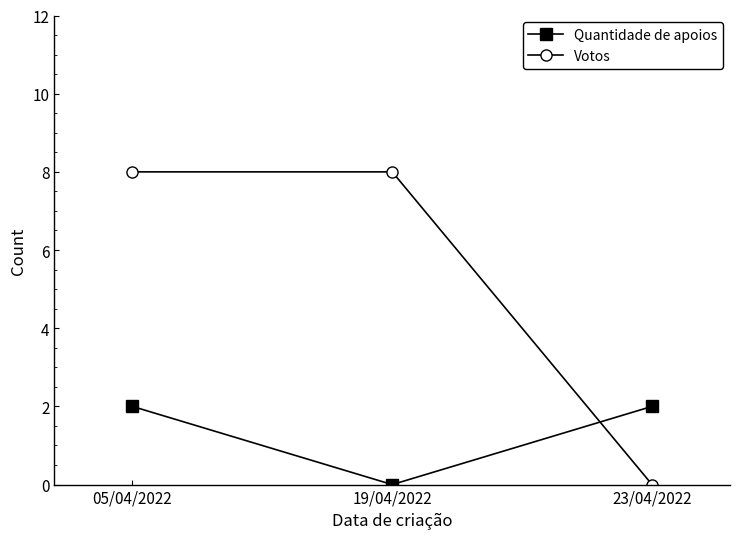

Reading left to right, extract all data points from this chart.

Quantidade de apoios: 2	0	2
Votos: 8	8	0